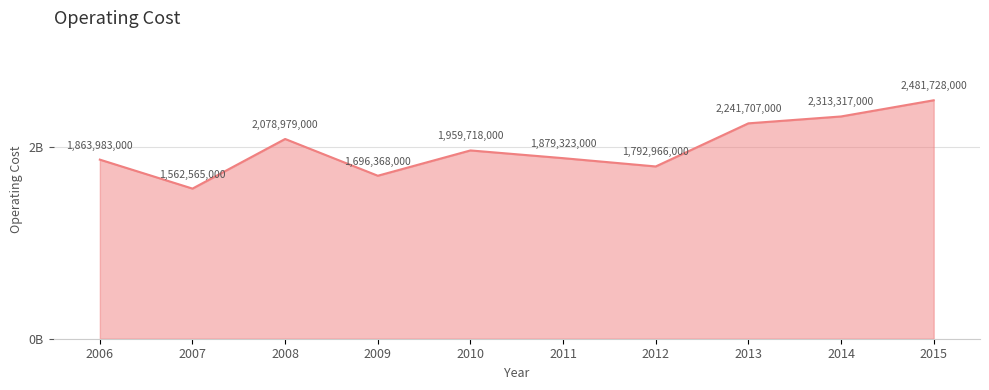

List the labels in order of value, smallest first.

2007, 2009, 2012, 2006, 2011, 2010, 2008, 2013, 2014, 2015